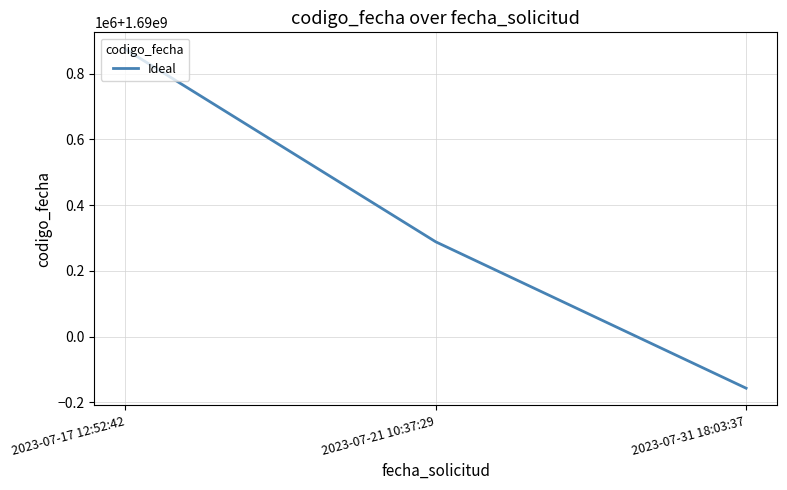

Reading left to right, list all the values displayed in this chart.

2023-07-17 12:52:42=1690874267	2023-07-21 10:37:29=1690288448	2023-07-31 18:03:37=1689843148